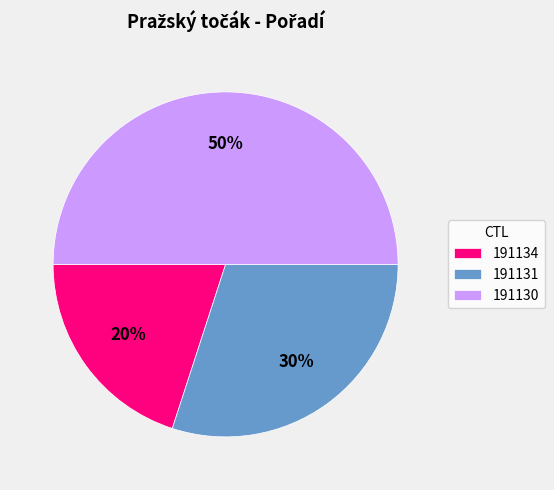

Approximately how many times larger is the value at 191134 compared to 191130?

0.4